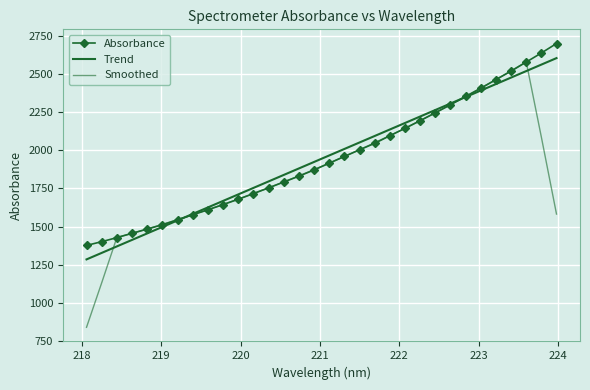

How many lines are shown in the chart?

3